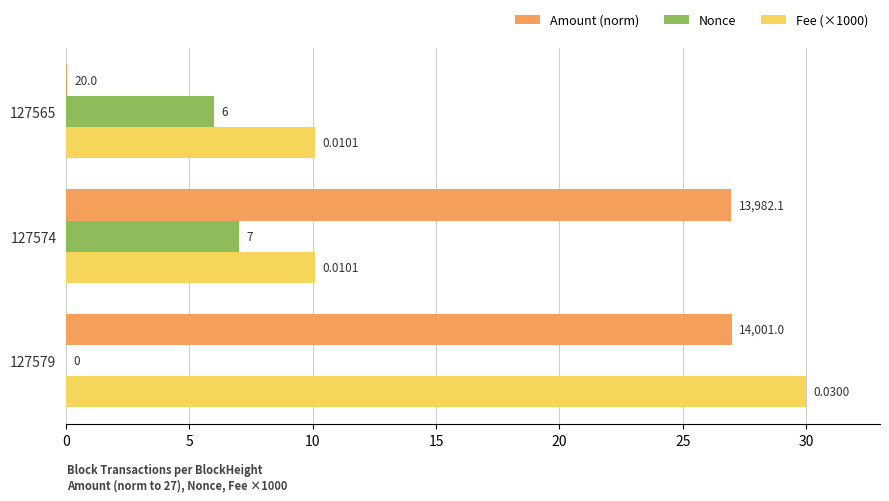

How many series are shown in this chart?

3